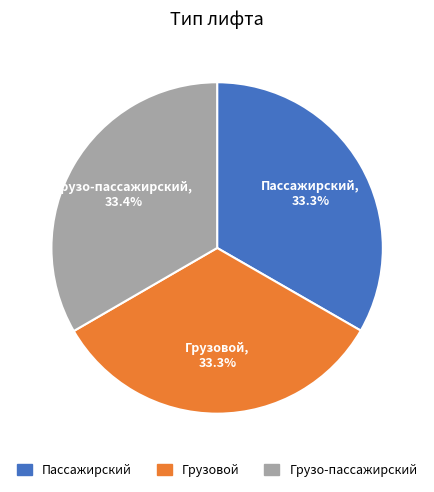

What percentage is the Грузовой slice, to the nearest percent?

33%